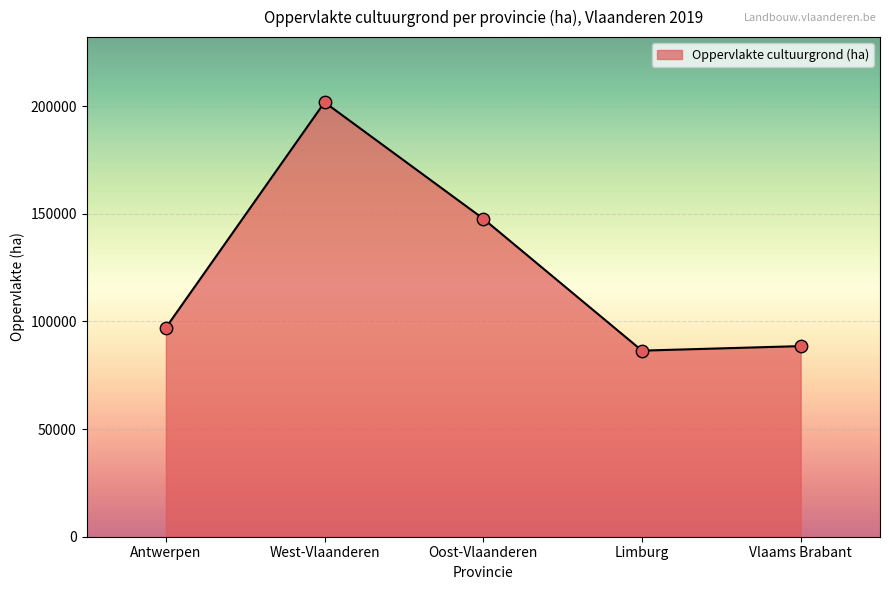

Between Limburg and Oost-Vlaanderen, which is larger?

Oost-Vlaanderen